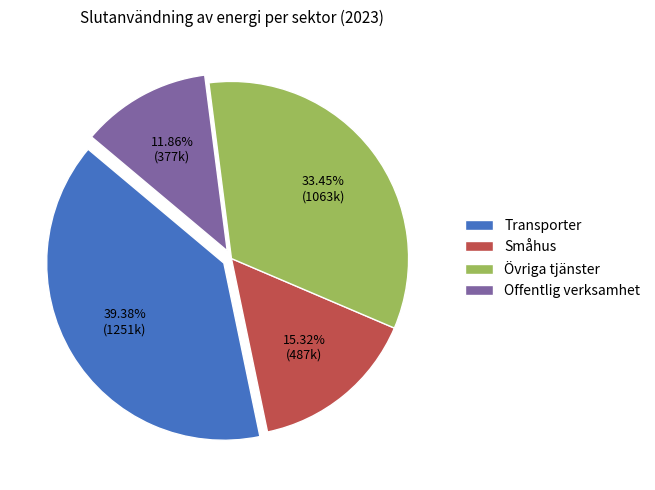

Count the number of slices in the pie.

4